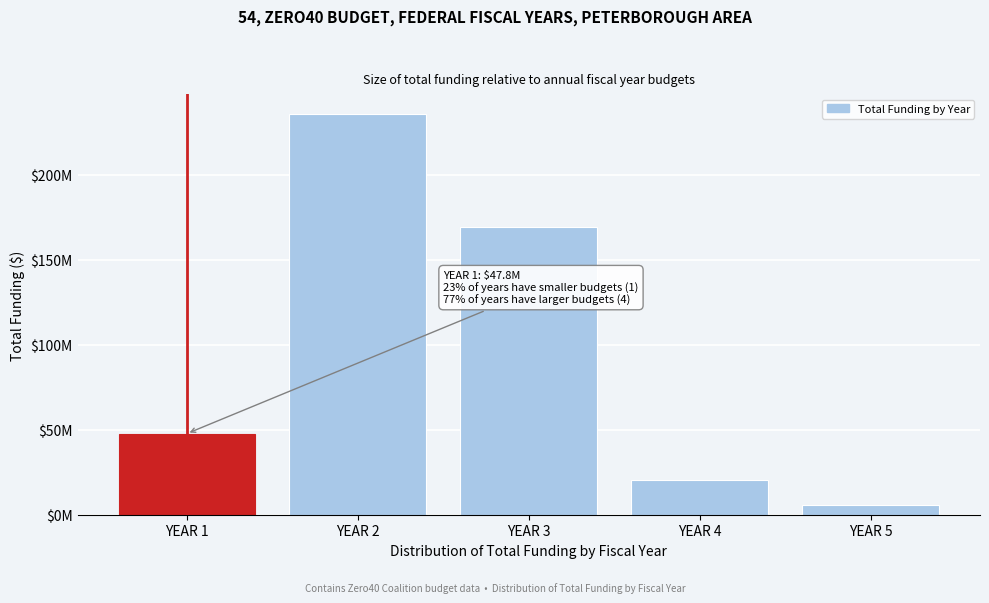

Are the bars horizontal?

No